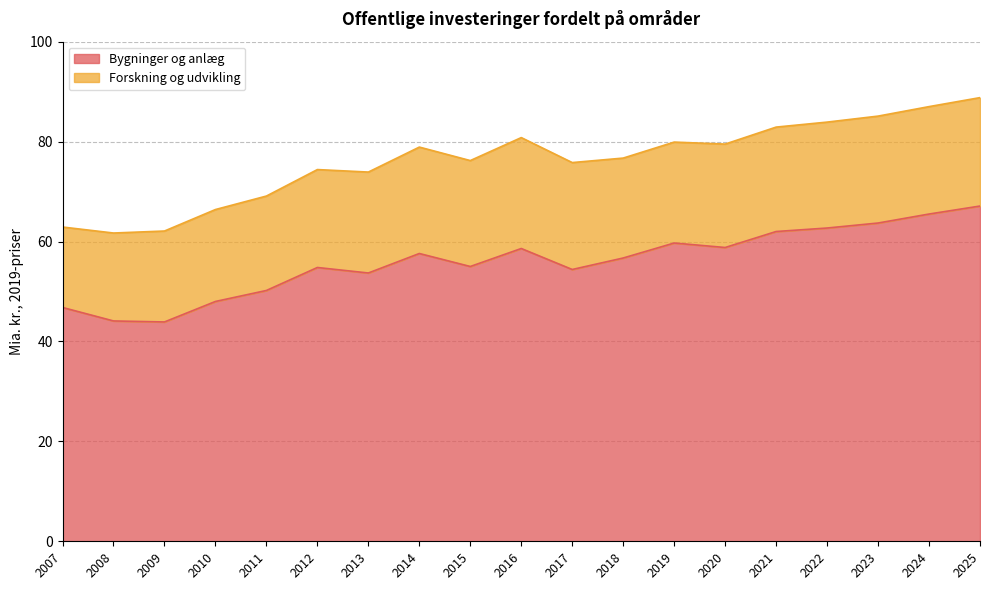

Reading right to left, extract all data points from this chart.

2025=67.1	2024=65.5	2023=63.7	2022=62.7	2021=62.0	2020=58.8	2019=59.7	2018=56.7	2017=54.4	2016=58.6	2015=55.0	2014=57.6	2013=53.7	2012=54.8	2011=50.2	2010=48.0	2009=43.9	2008=44.1	2007=46.8